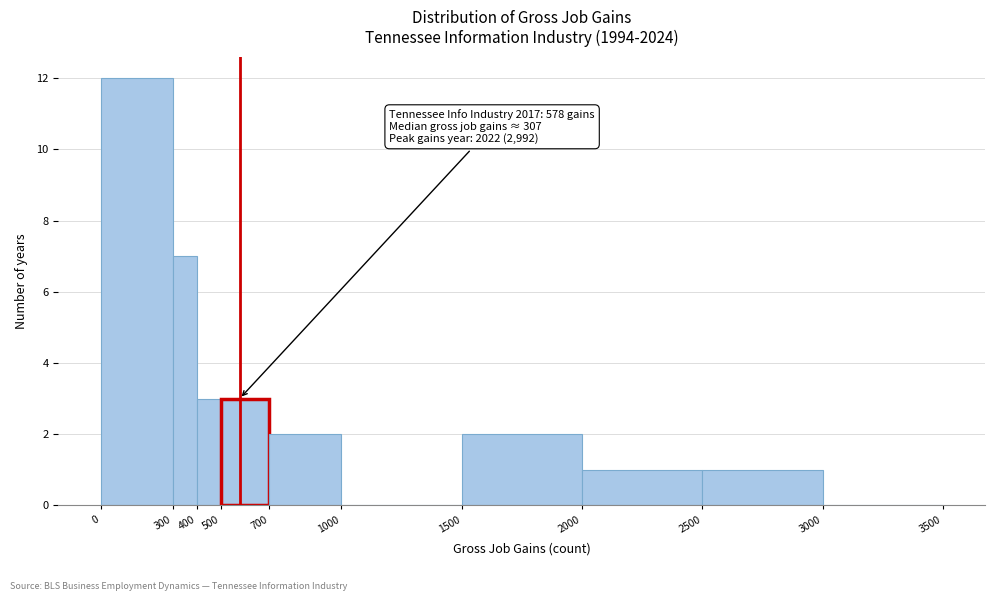

Over which range of the x-axis is the bar tallest?

0 to 300